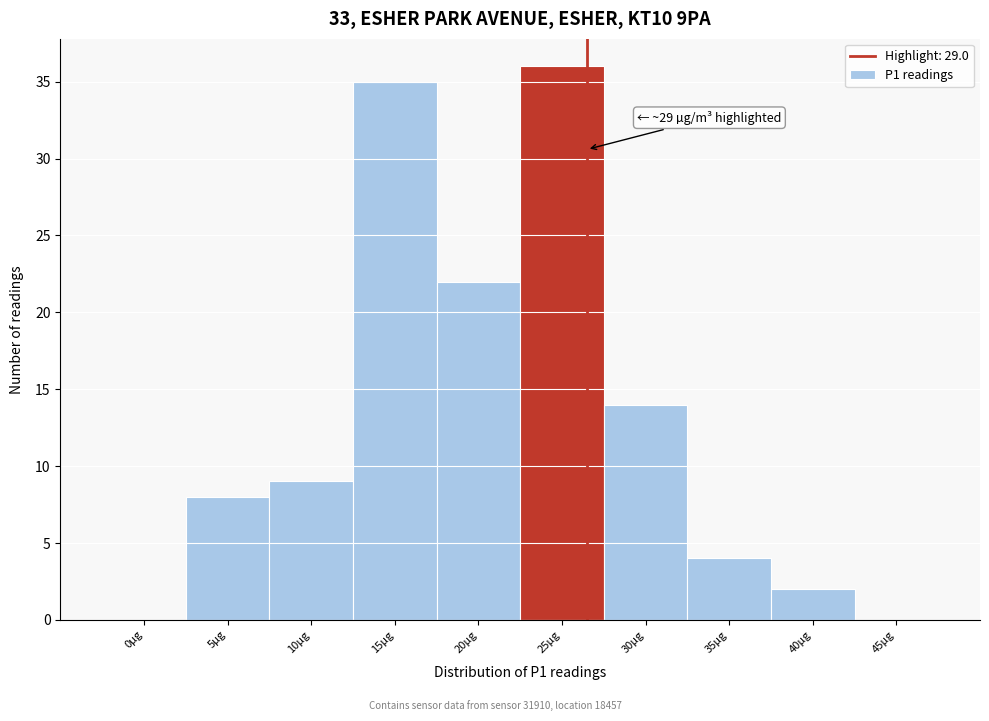

Reading left to right, what are all the values shown in this chart?

0µg=0	5µg=8	10µg=9	15µg=35	20µg=22	25µg=36	30µg=14	35µg=4	40µg=2	45µg=0